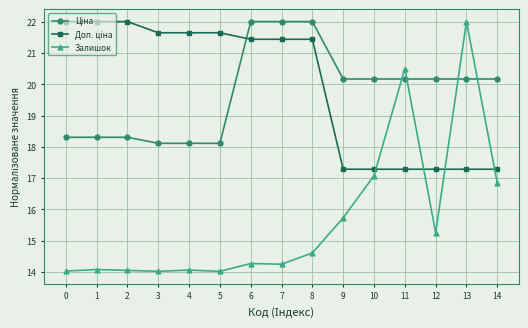

The Залишок series shows 9.5 at 6. True or false?

False